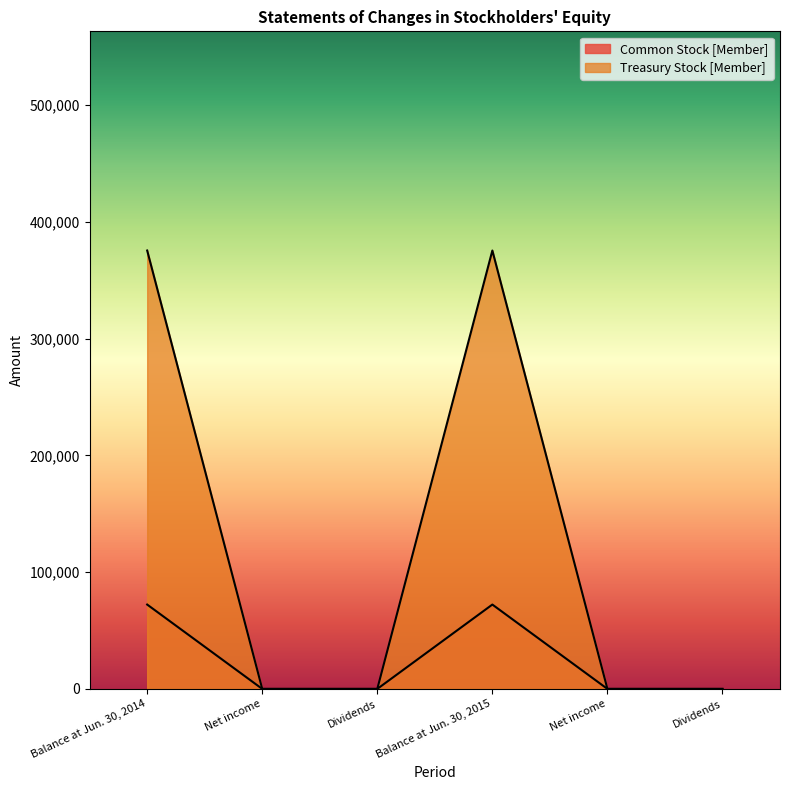

What is the difference between the maximum and second lowest values in the Common Stock [Member] series?

72256